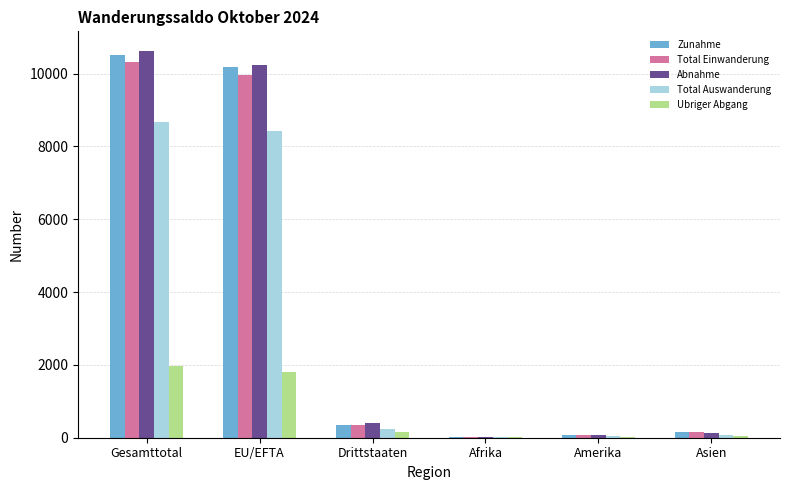

How many data points does each series have?

6